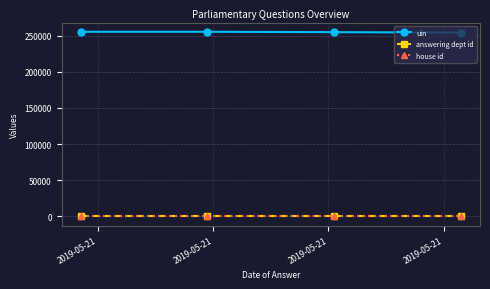

What is the minimum value shown in the chart?

1